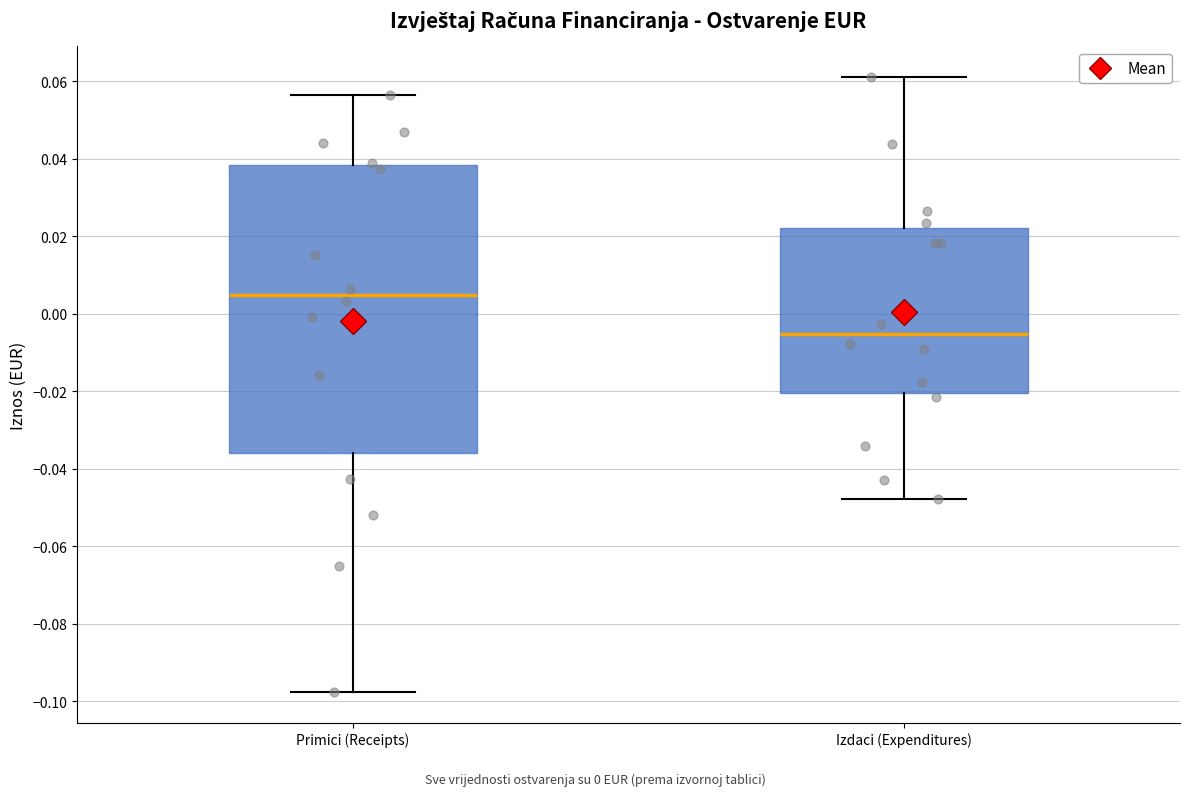

Which box has the lowest median line?

Izdaci (Expenditures)